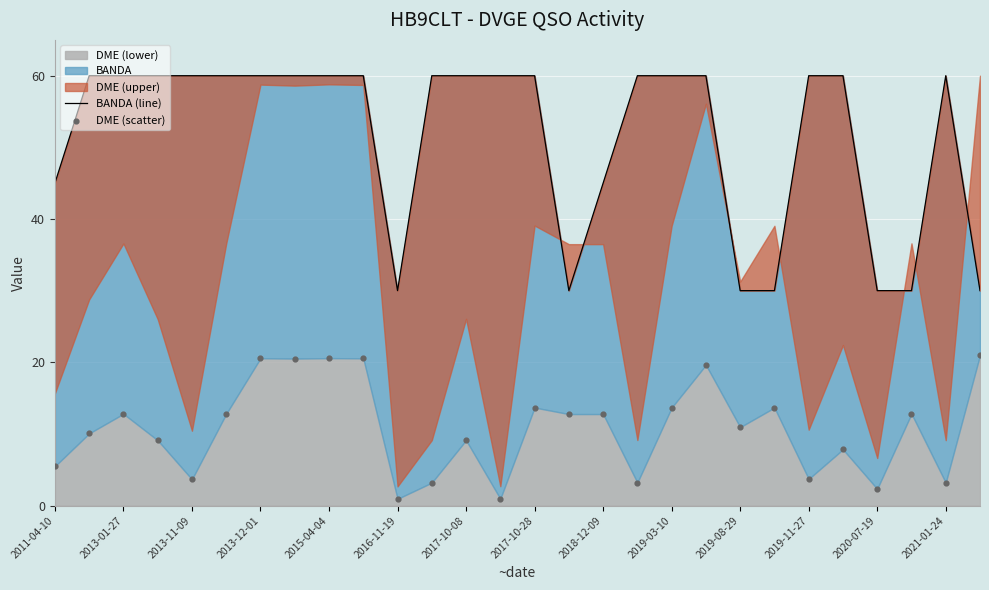

Which series contains the highest Y value?

BANDA (line)